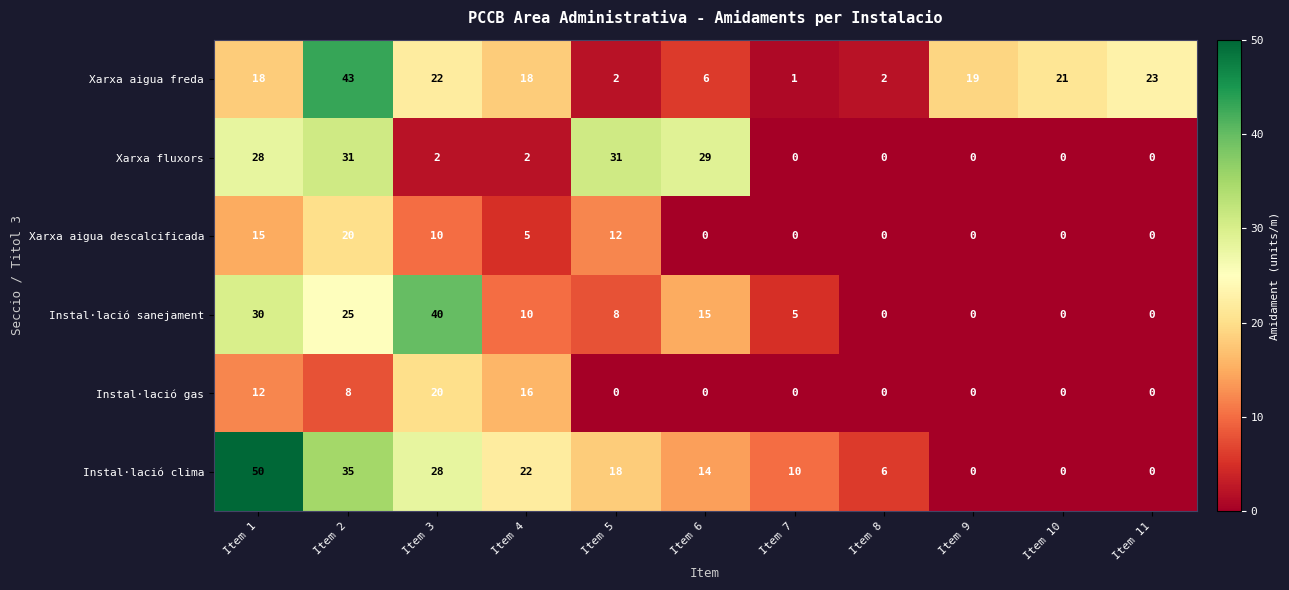

Which series has the largest total across all categories?

Instal·lació clima